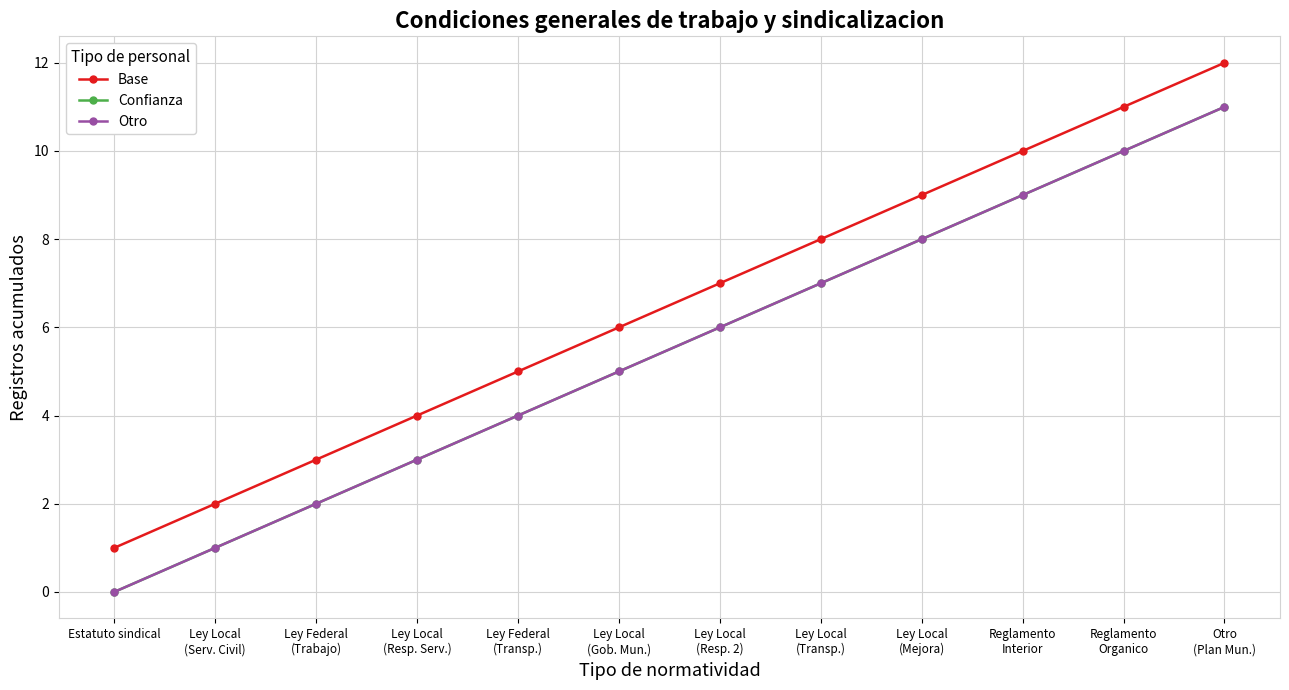

What is the average value of the Base series?

6